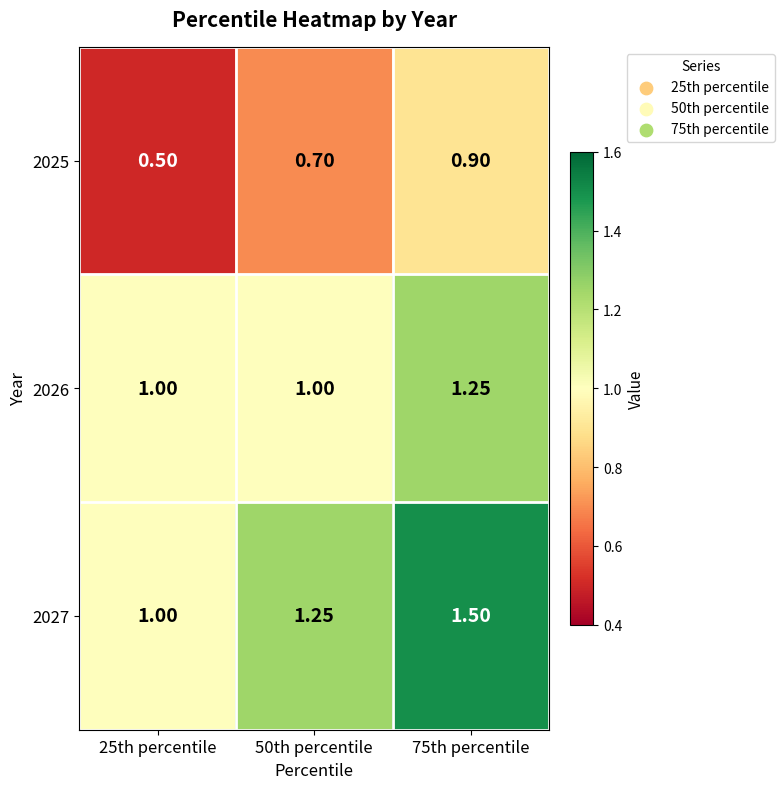

Which series has the largest total across all categories?

2027